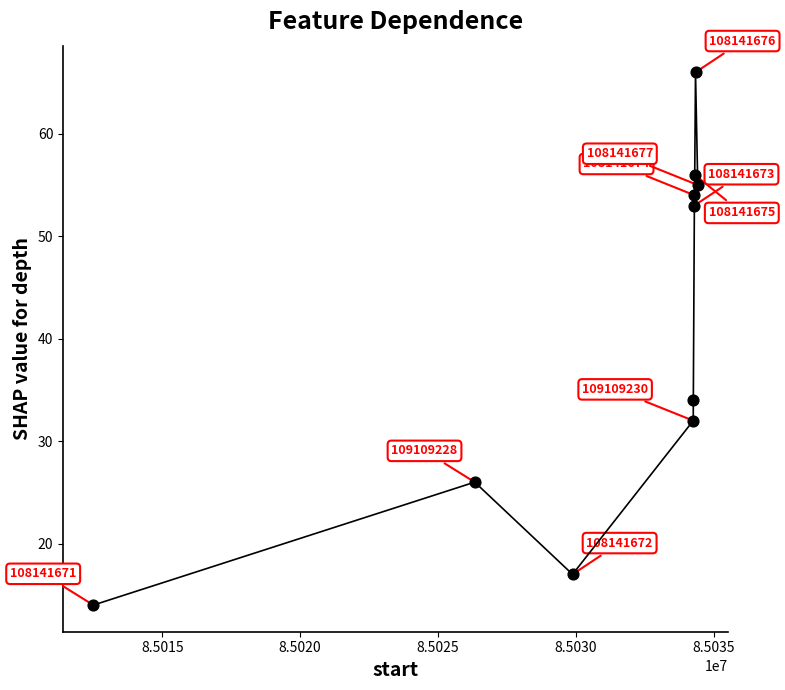

What Y value in the scatter plot is closest to 40?

34